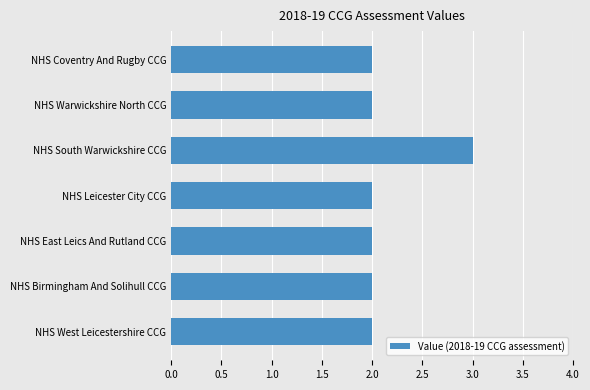

How many distinct data groups are displayed?

1